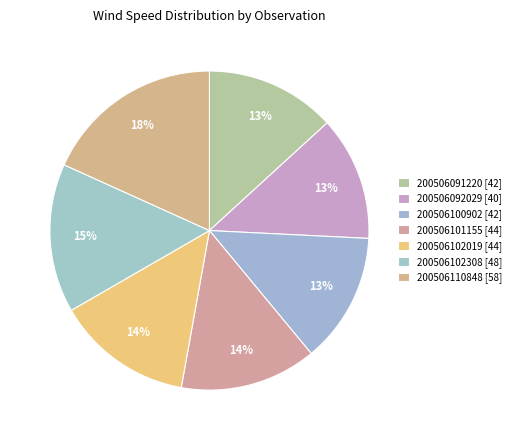

What is the total percentage of 200506100902 and 200506102308?

28.3%